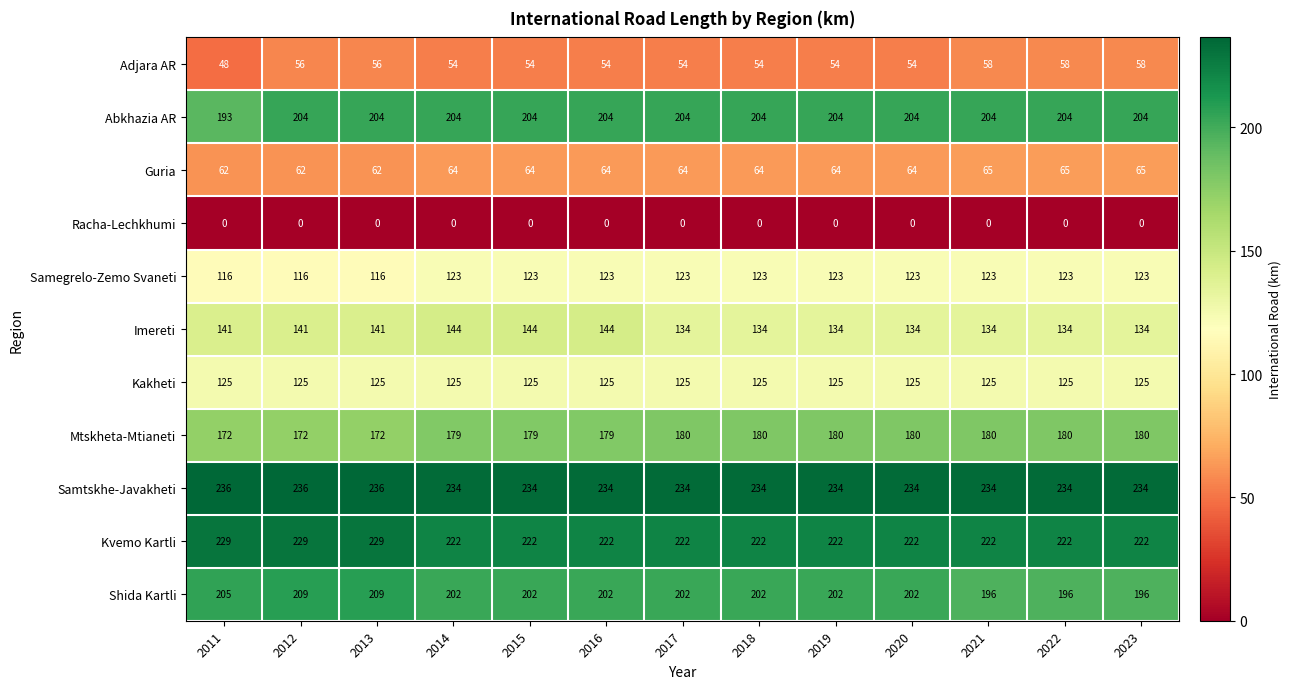

What is the difference between the maximum and minimum values in the Guria series?

3